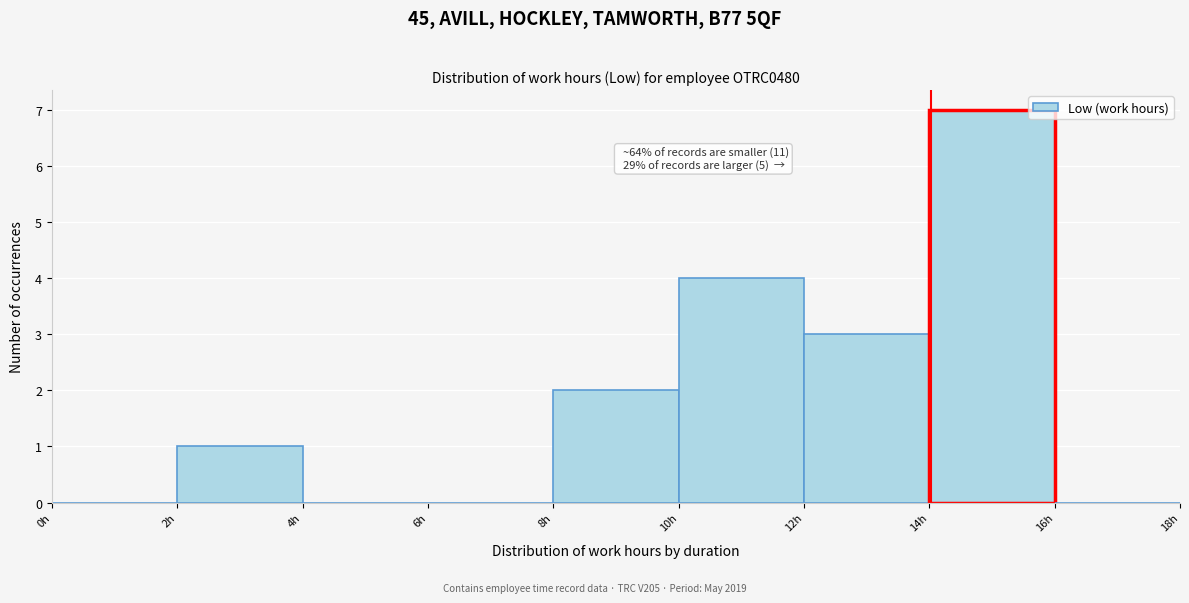

Over which range of the x-axis is the bar tallest?

14 to 16